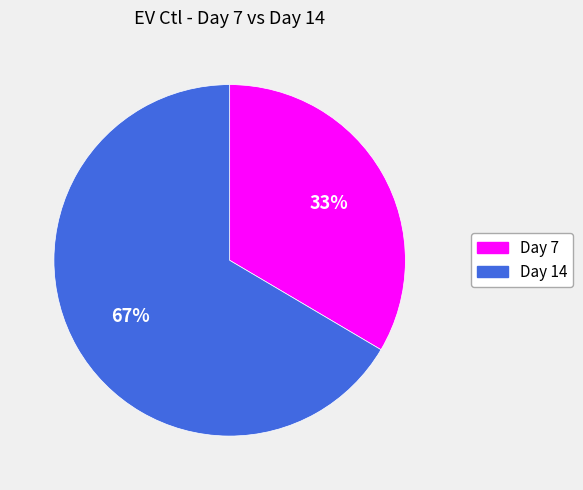

True or false: Day 14 accounts for 80% of the total.

False